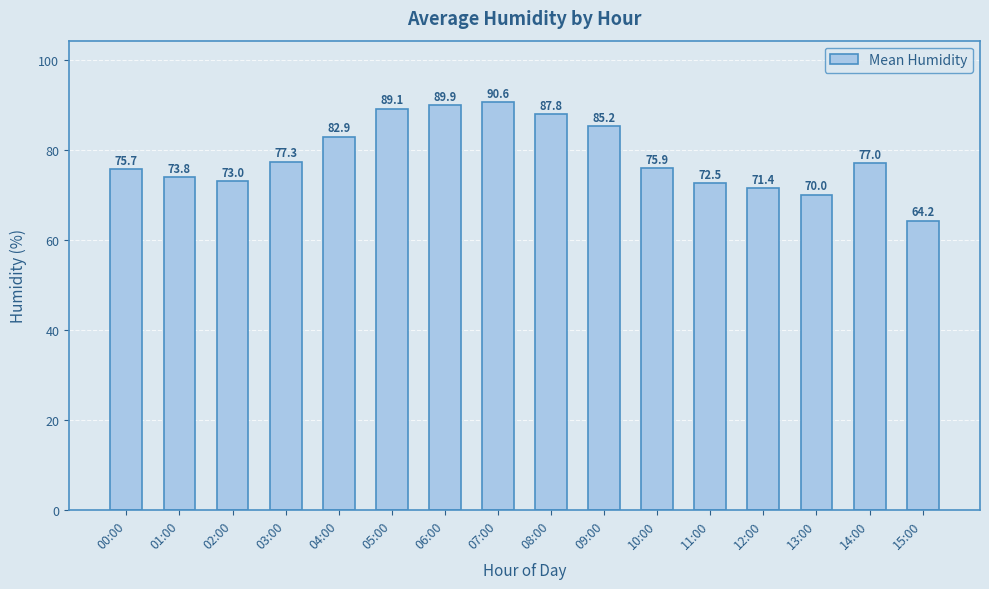

The chart shows a value of 72.5 at 11:00. True or false?

True